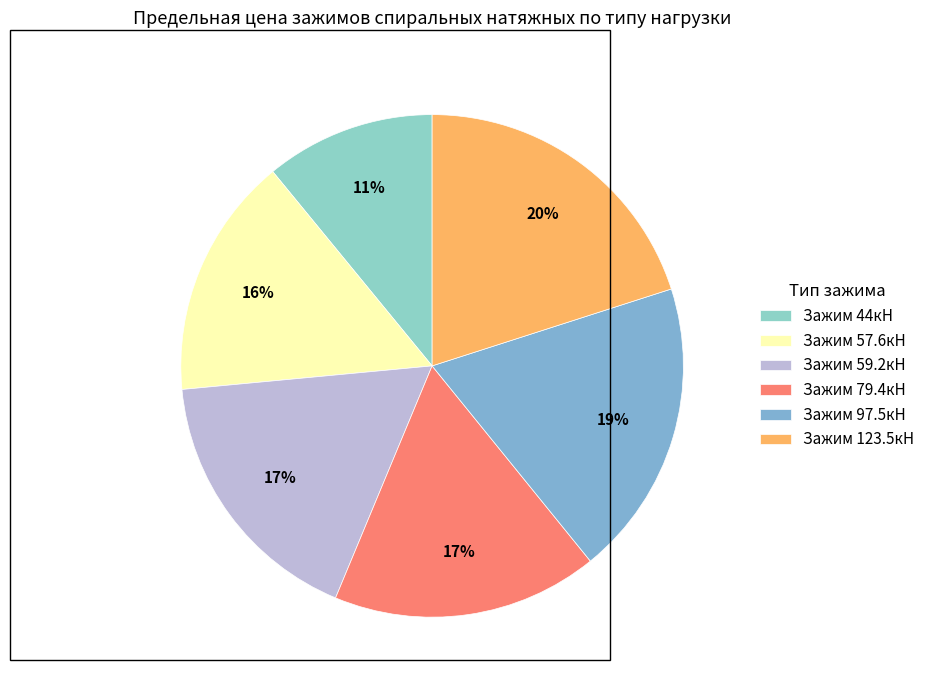

To the nearest percent, what is the average slice percentage?

17%